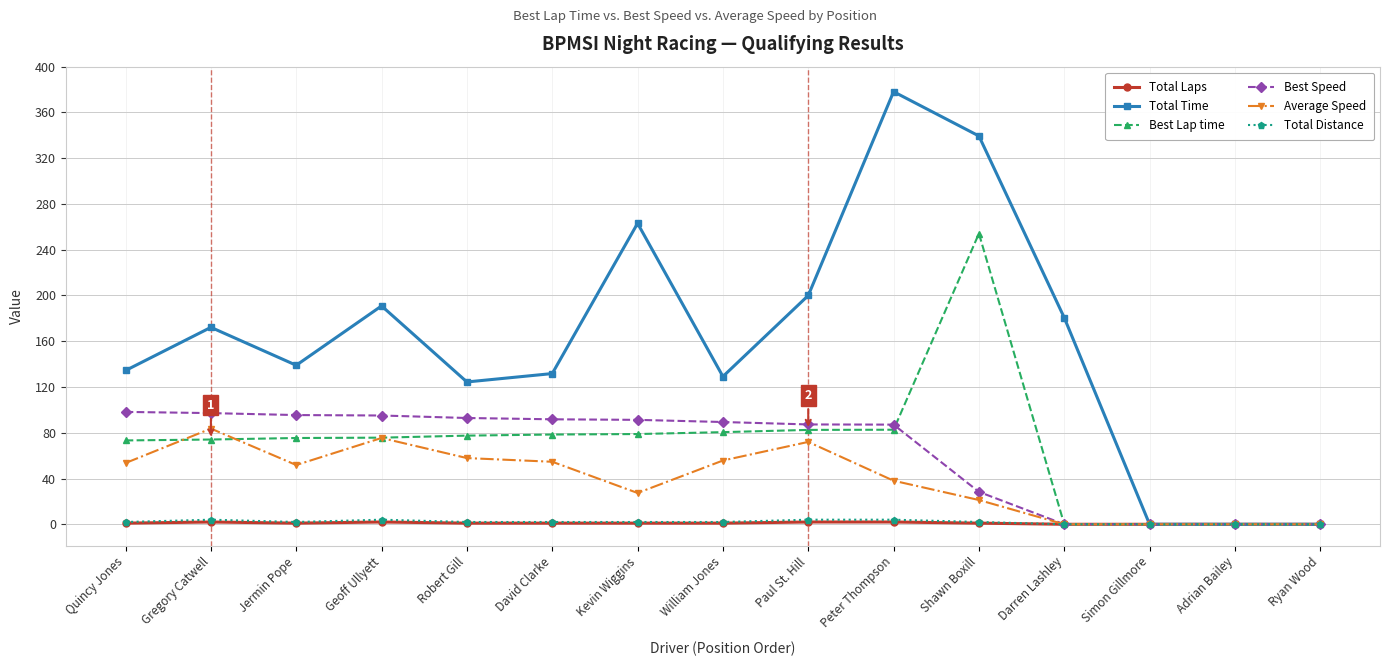

How many series are shown in this chart?

6